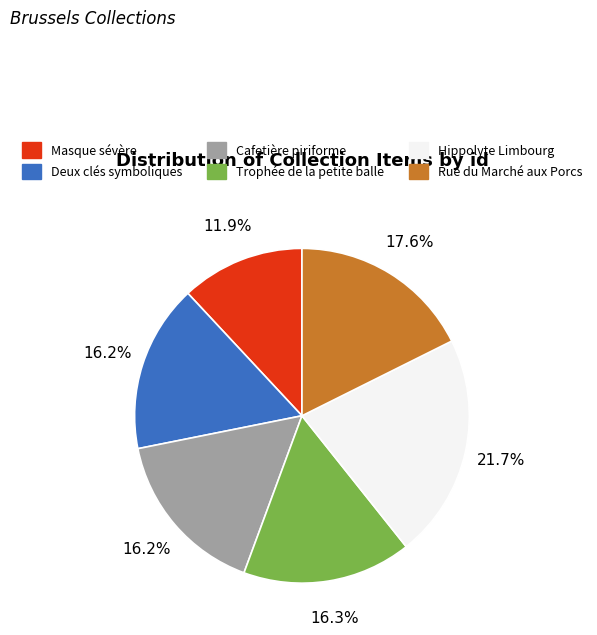

Is it true that Trophée de la petite balle is 16% of the pie?

True